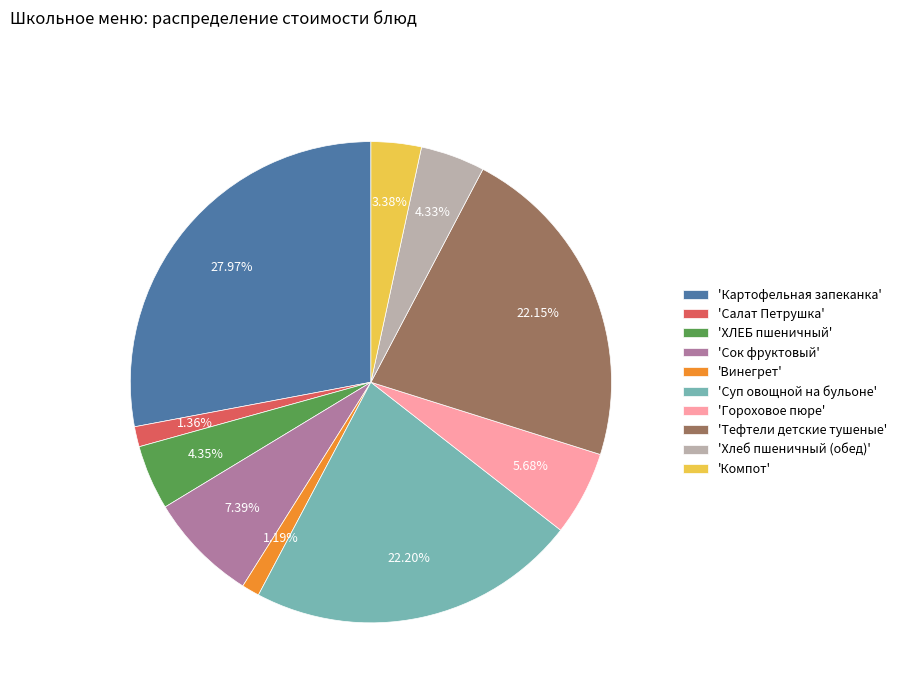

Does 'Картофельная запеканка' represent more than half of the total?

No